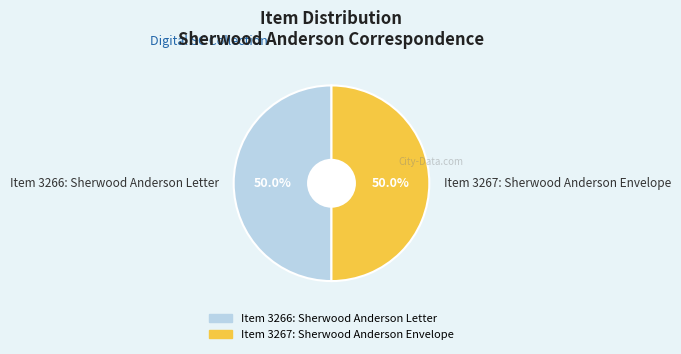

Approximately how many times larger is the value at Item 3266: Sherwood Anderson Letter compared to Item 3267: Sherwood Anderson Envelope?

1.0